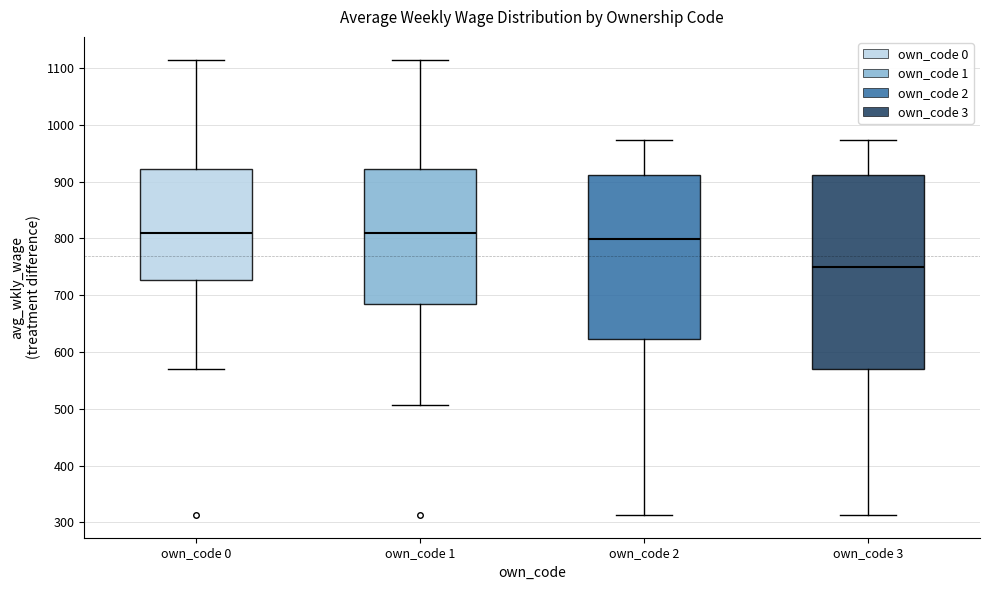

Which box has the lowest median line?

own_code 3